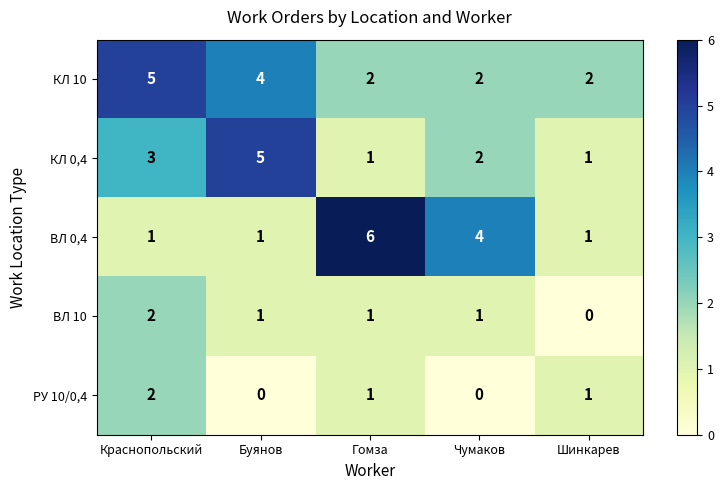

At which category is the sum across all series the highest?

Краснопольский